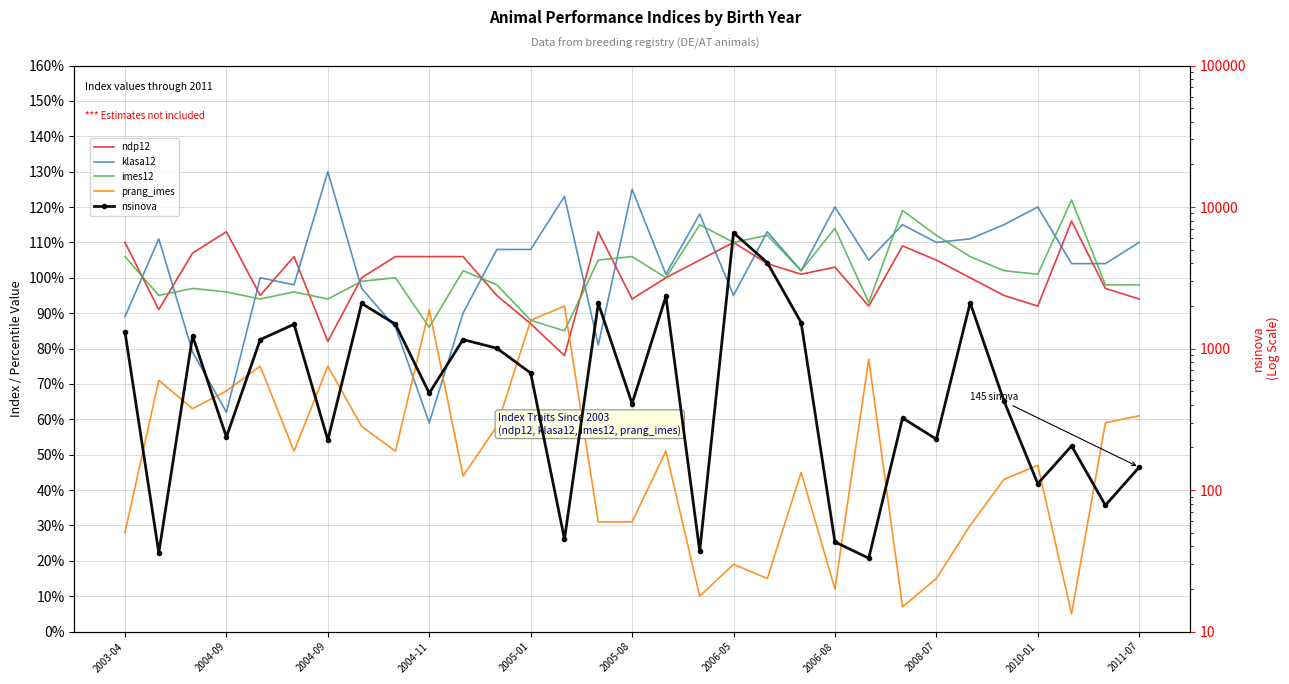

Which series has the widest spread of values?

nsinova